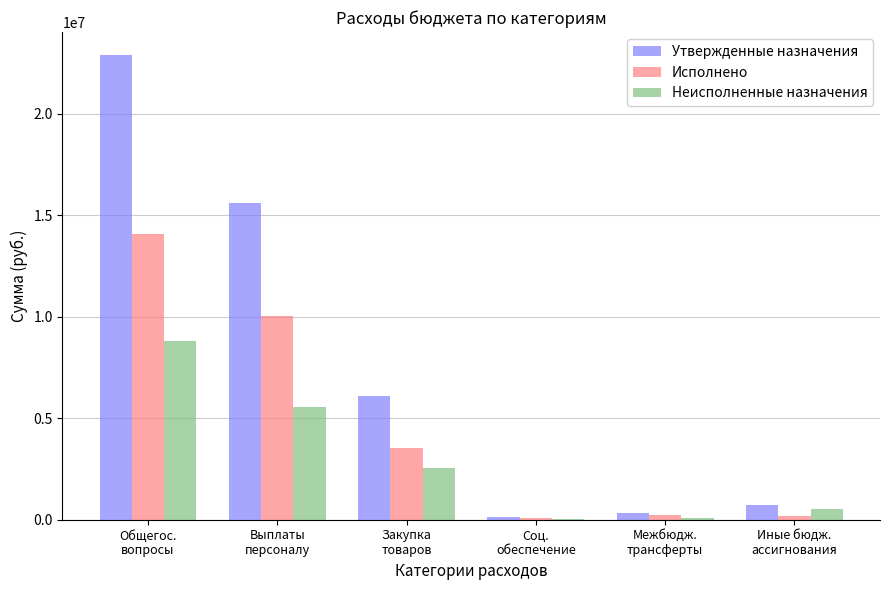

Which series has the largest total across all categories?

Утвержденные назначения